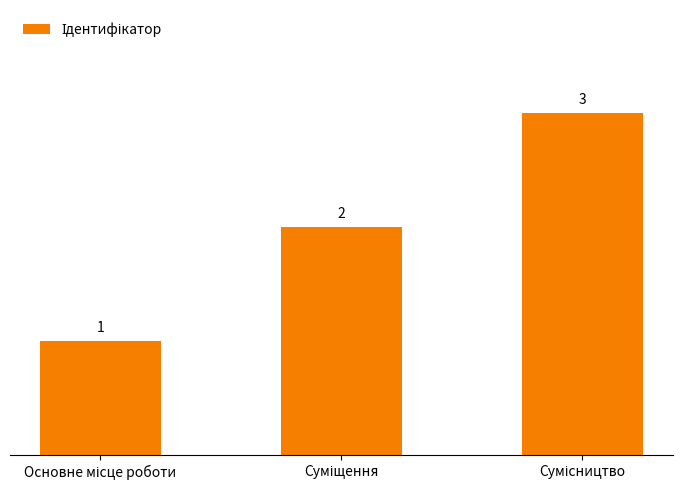

What is the value of the 3rd bar from the left?

3